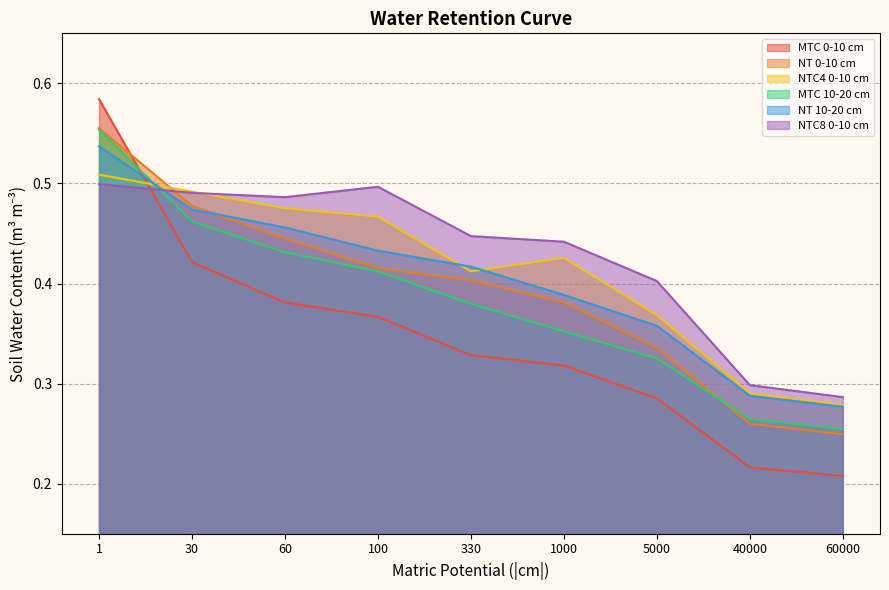

Reading left to right, what are all the values shown in this chart?

MTC 0-10 cm: 0.6	0.4	0.4	0.4	0.3	0.3	0.3	0.2	0.2
NT 0-10 cm: 0.6	0.5	0.4	0.4	0.4	0.4	0.3	0.3	0.2
NTC4 0-10 cm: 0.5	0.5	0.5	0.5	0.4	0.4	0.4	0.3	0.3
MTC 10-20 cm: 0.6	0.5	0.4	0.4	0.4	0.4	0.3	0.3	0.3
NT 10-20 cm: 0.5	0.5	0.5	0.4	0.4	0.4	0.4	0.3	0.3
NTC8 0-10 cm: 0.5	0.5	0.5	0.5	0.4	0.4	0.4	0.3	0.3